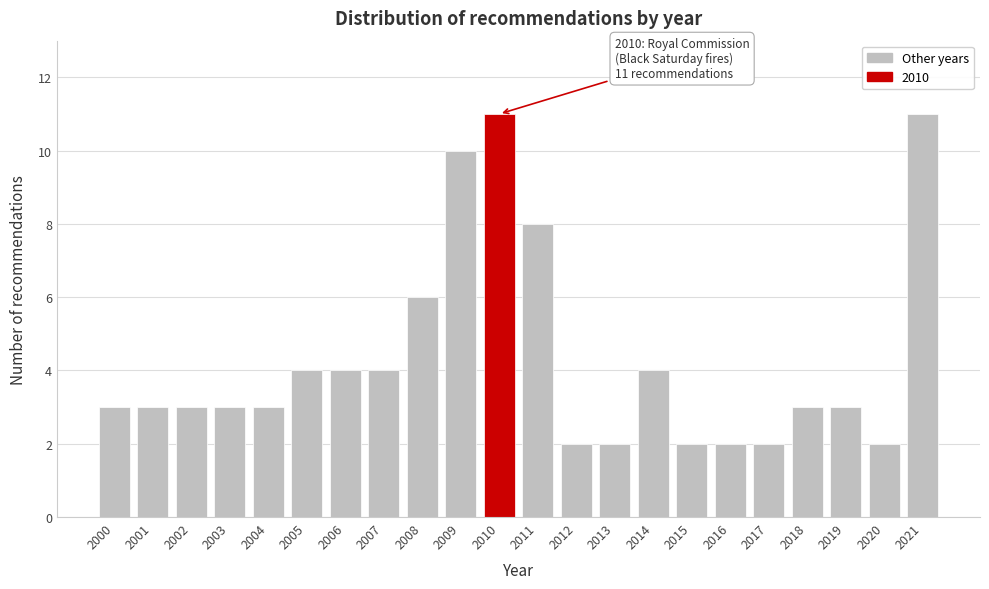

Reading right to left, list all the values displayed in this chart.

11	2	3	3	2	2	2	4	2	2	8	11	10	6	4	4	4	3	3	3	3	3